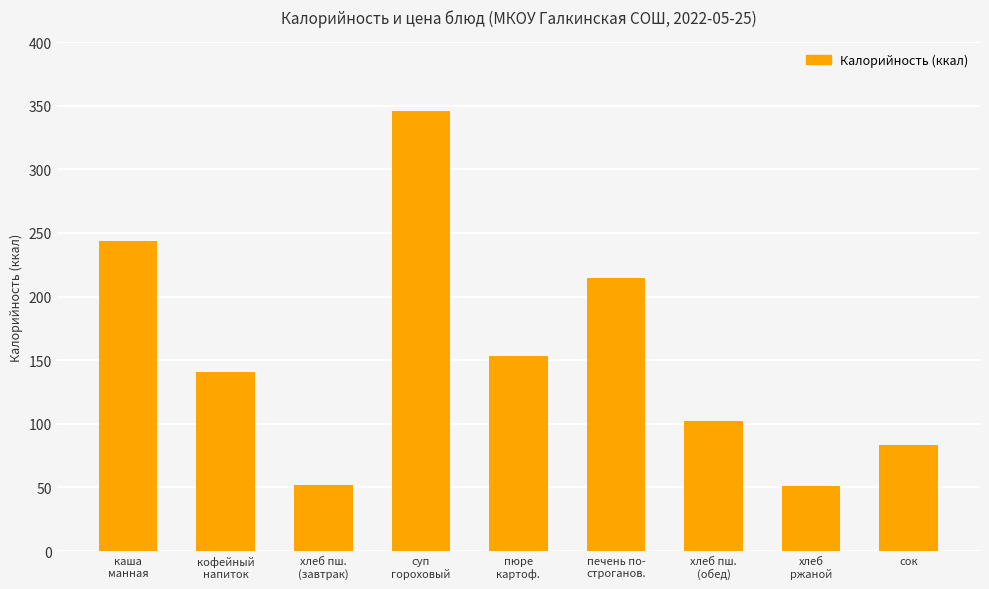

How many bars are there in total?

9